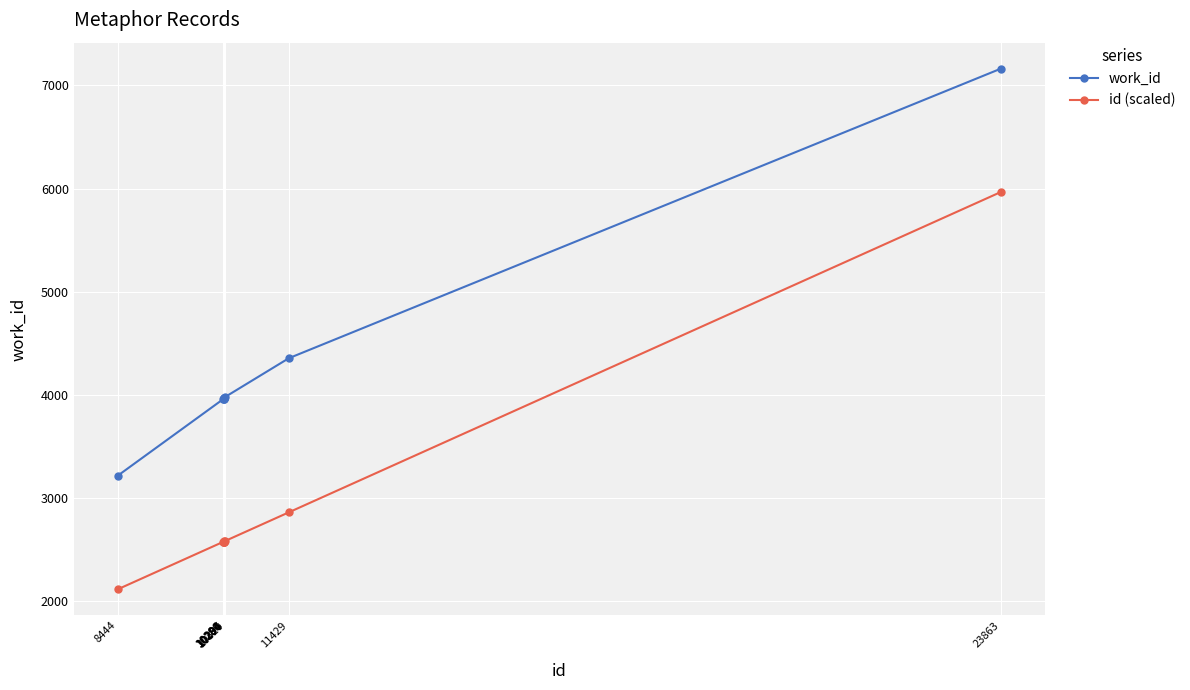

True or false: id (scaled) has a value of 2111.0 at 8444.

True